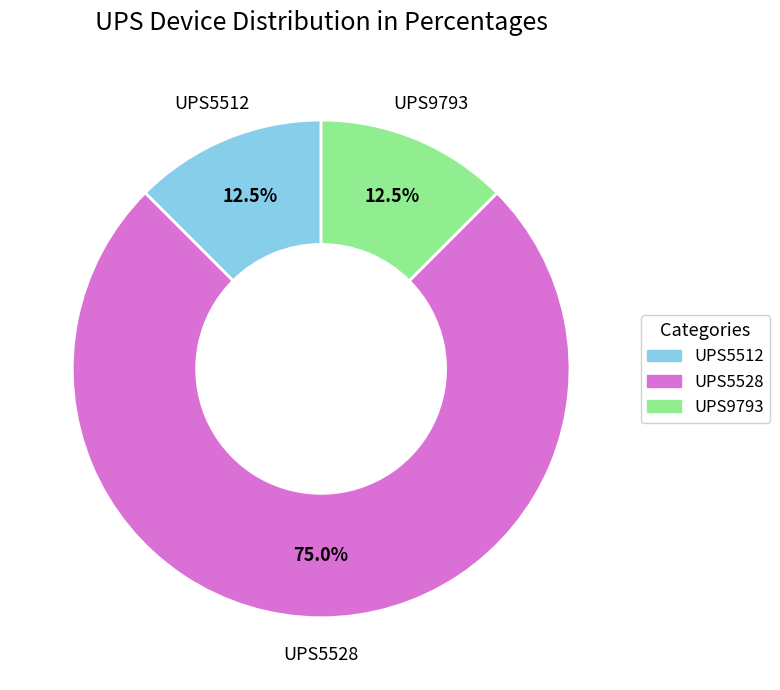

Does any single category account for the majority?

Yes